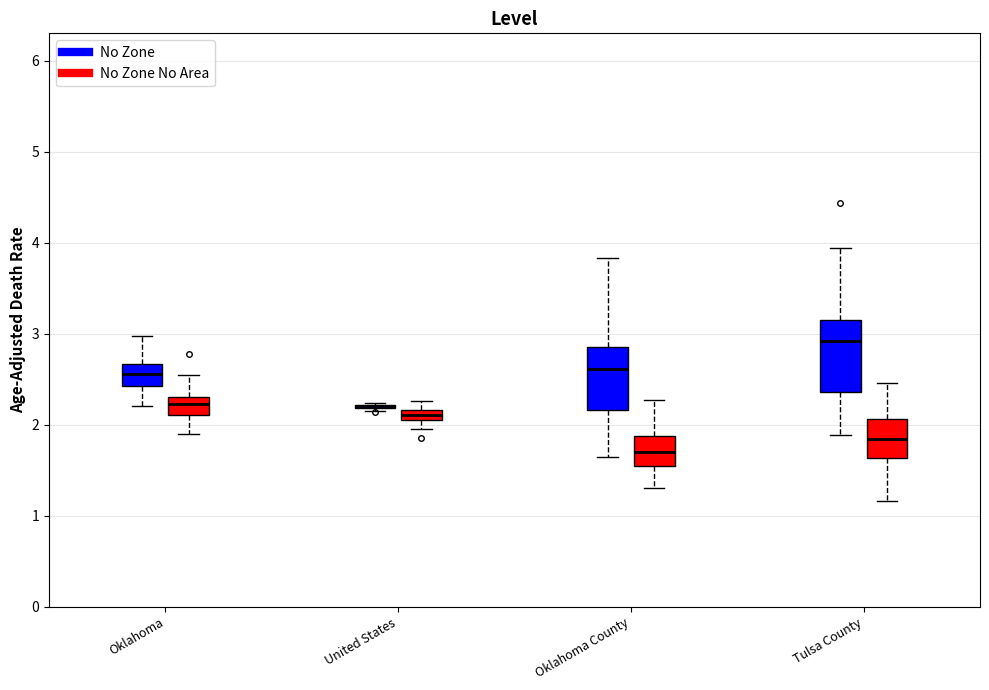

Where does the lower whisker of the box for Tulsa County (No Zone No Area) end on the y-axis? The values are not printed on the chart, so give them approximately, as read against the axis.

1.2